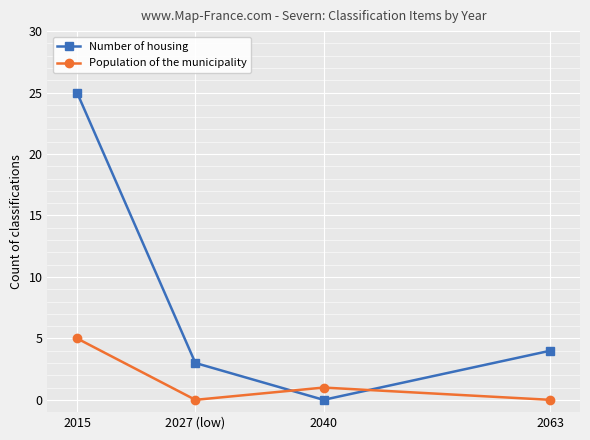

True or false: Number of housing and Population of the municipality intersect in this chart.

True